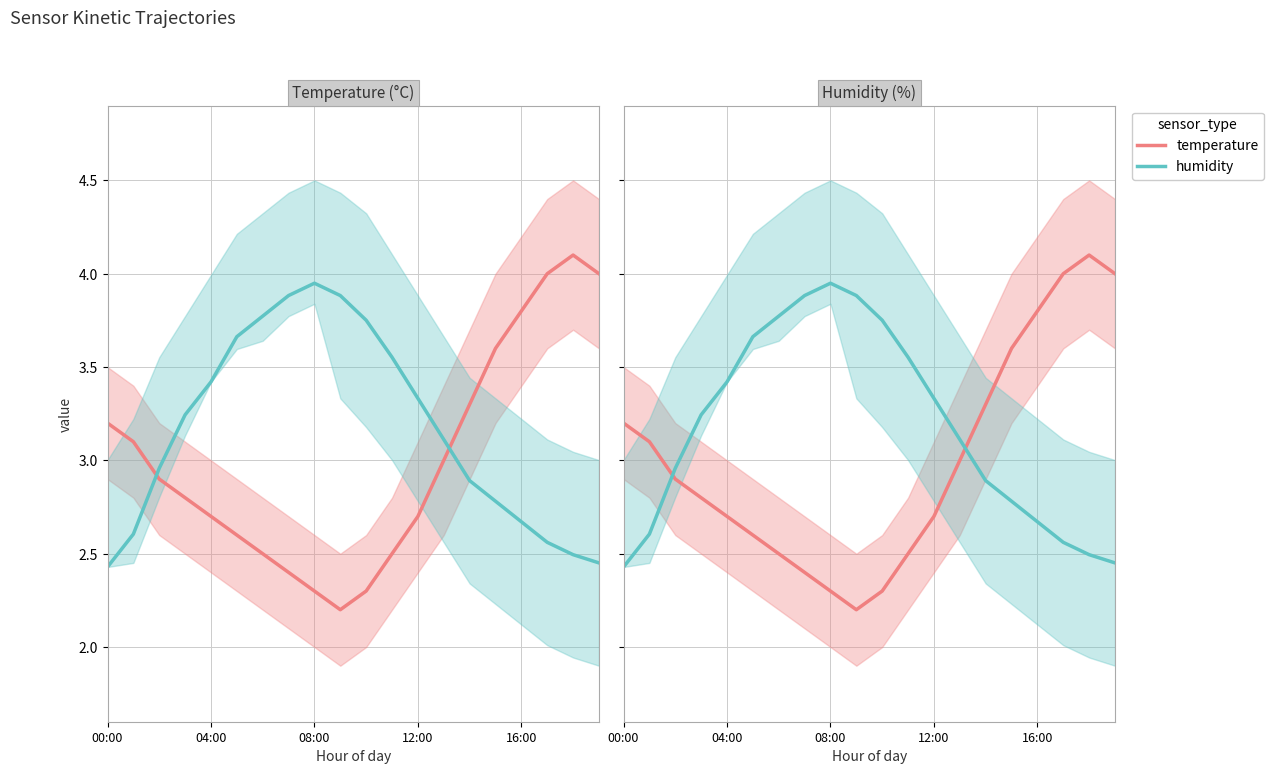

How many series are shown in this chart?

2